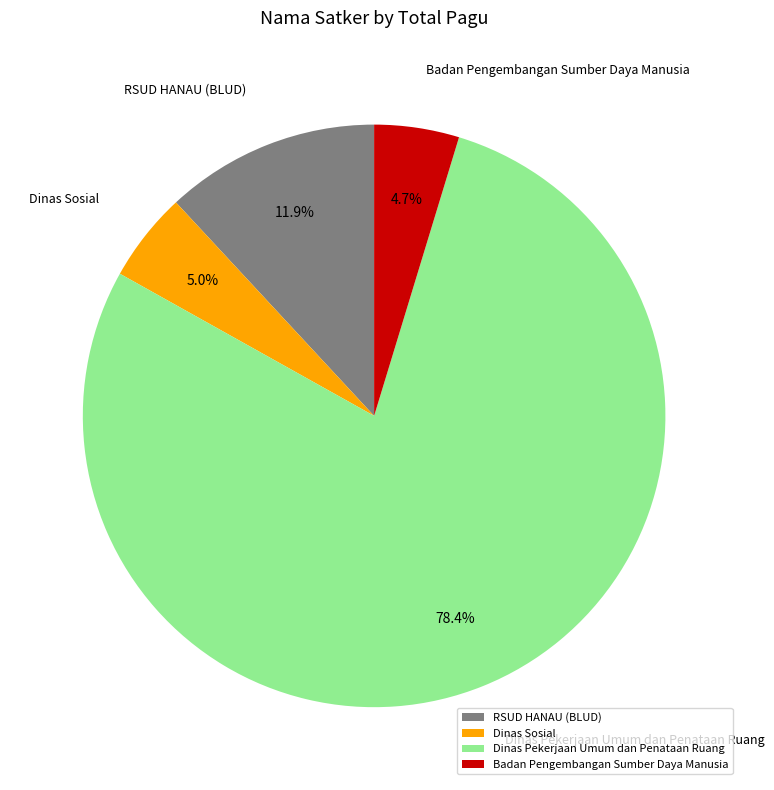

Between Dinas Pekerjaan Umum dan Penataan Ruang and RSUD HANAU (BLUD), which is larger?

Dinas Pekerjaan Umum dan Penataan Ruang